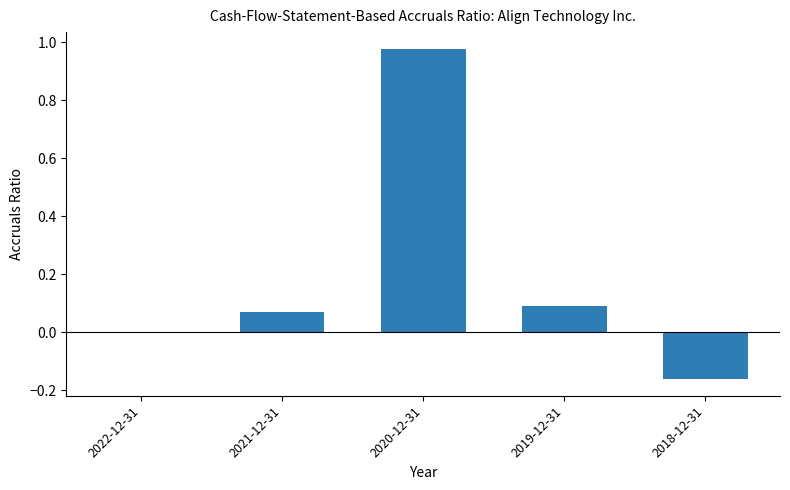

True or false: the data shows 0.0 at 2022-12-31.

True